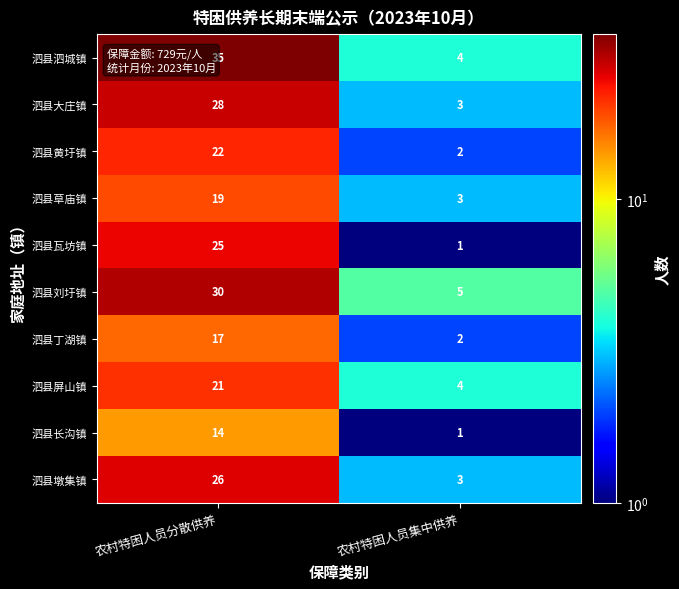

Where is 泗县大庄镇 nearest to the value 15?

农村特困人员集中供养